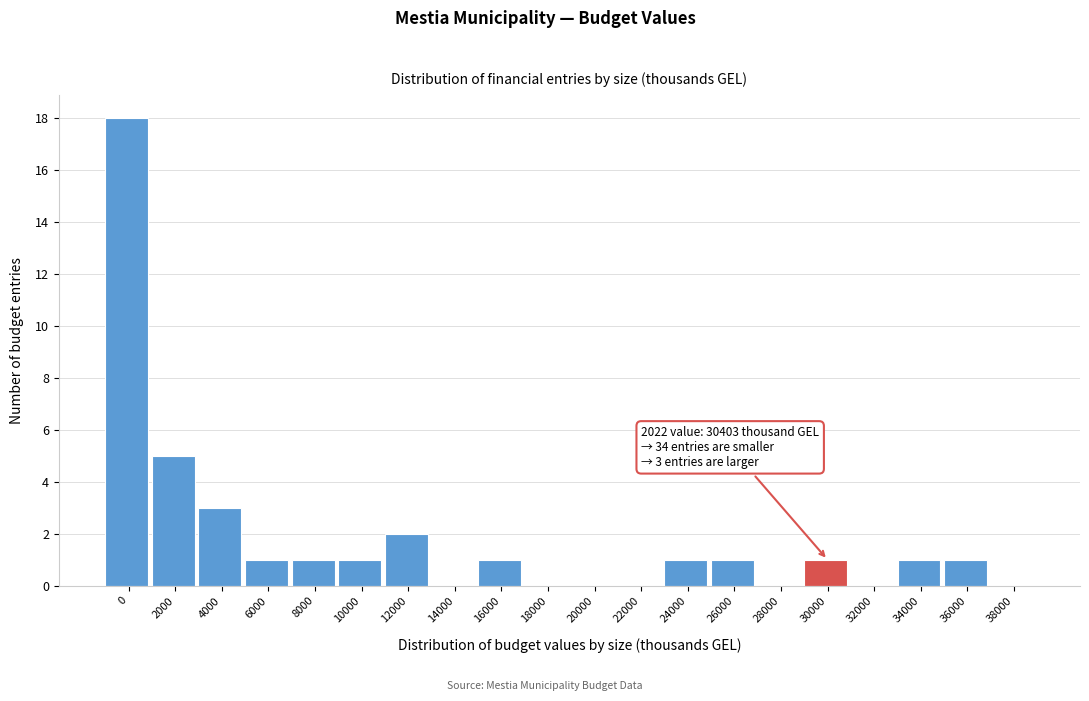

Reading right to left, extract all data points from this chart.

38000=0	36000=1	34000=1	32000=0	30000=1	28000=0	26000=1	24000=1	22000=0	20000=0	18000=0	16000=1	14000=0	12000=2	10000=1	8000=1	6000=1	4000=3	2000=5	0=18